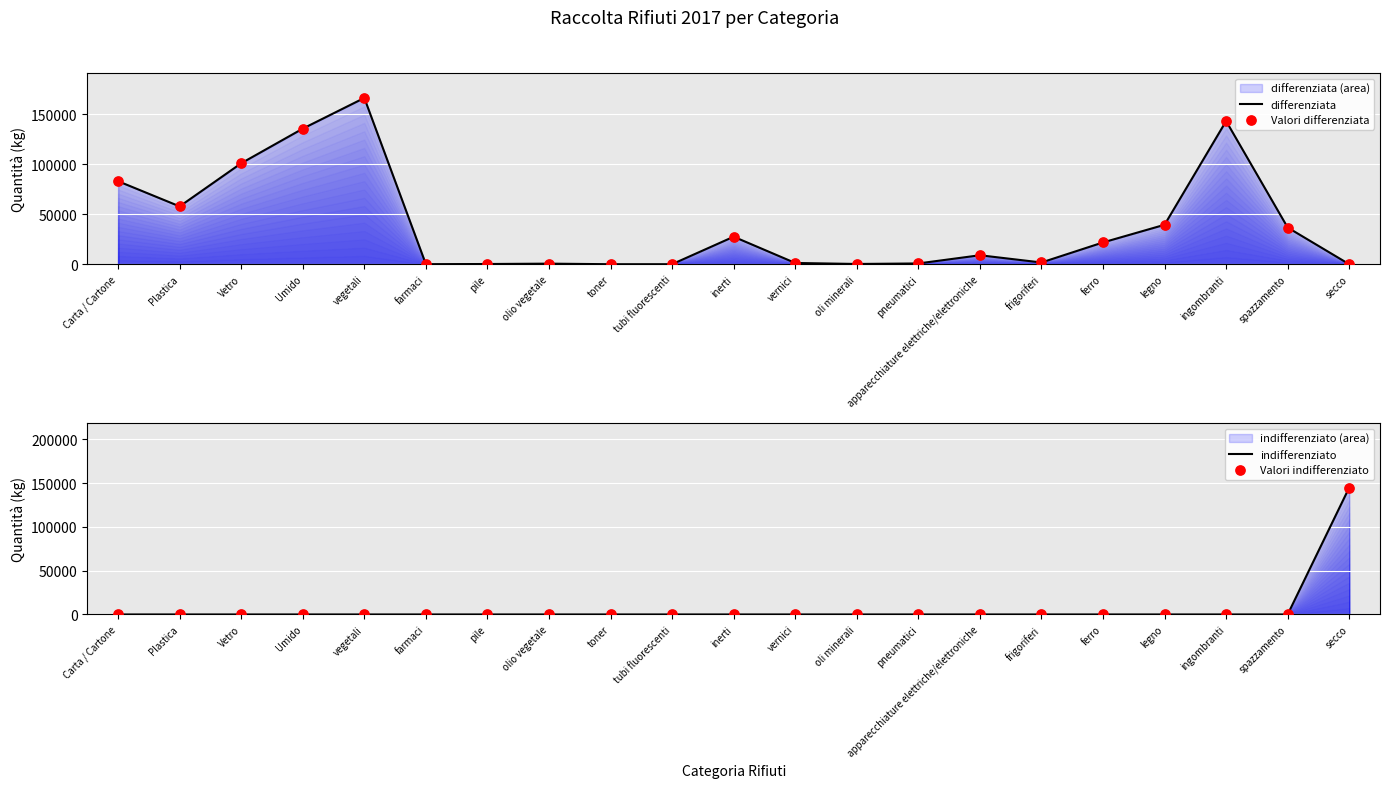

Which series has the largest total across all categories?

differenziata